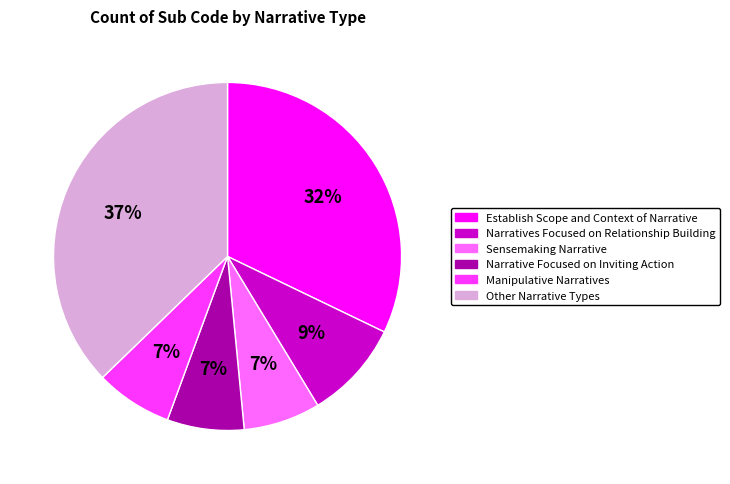

The Manipulative Narratives slice represents 7% of the pie. True or false?

True